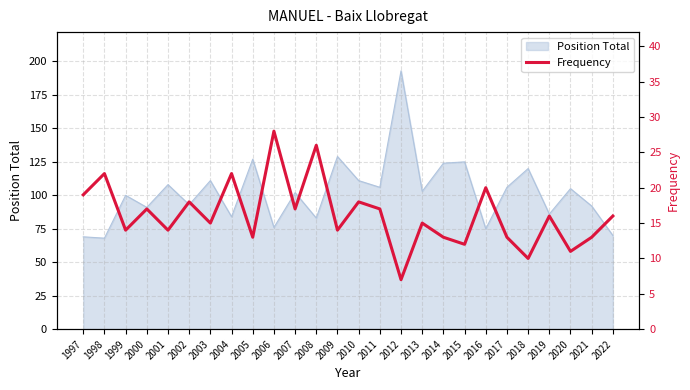

What is the greatest value displayed?

28